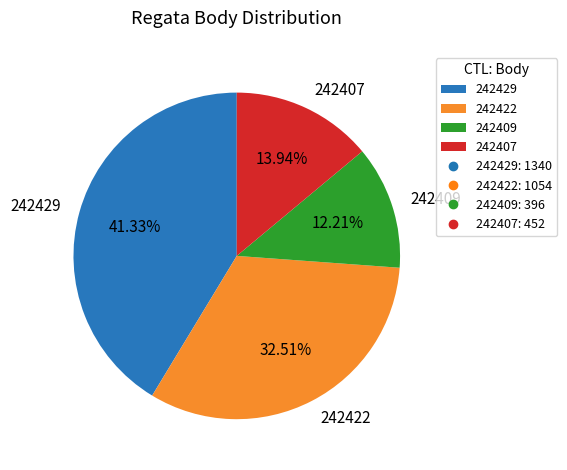

How much of the chart is everything except 242429?

58.7%